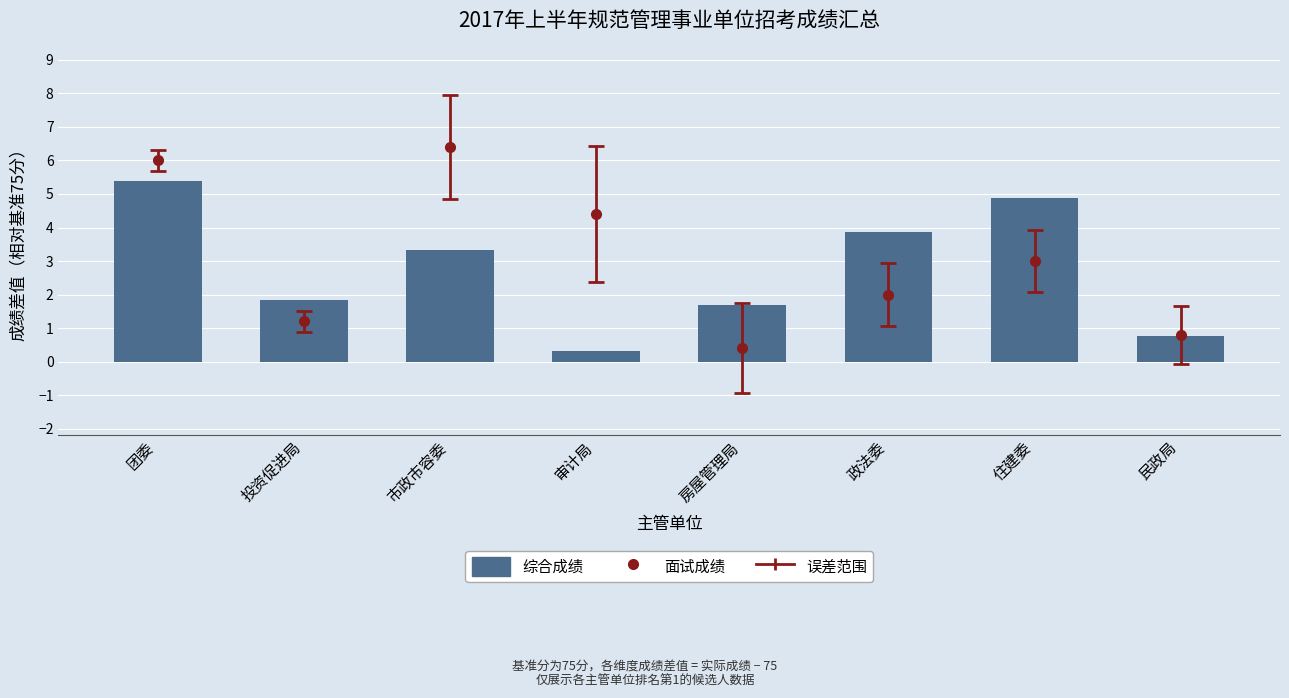

What is the label of the 7th bar from the right?

投资促进局